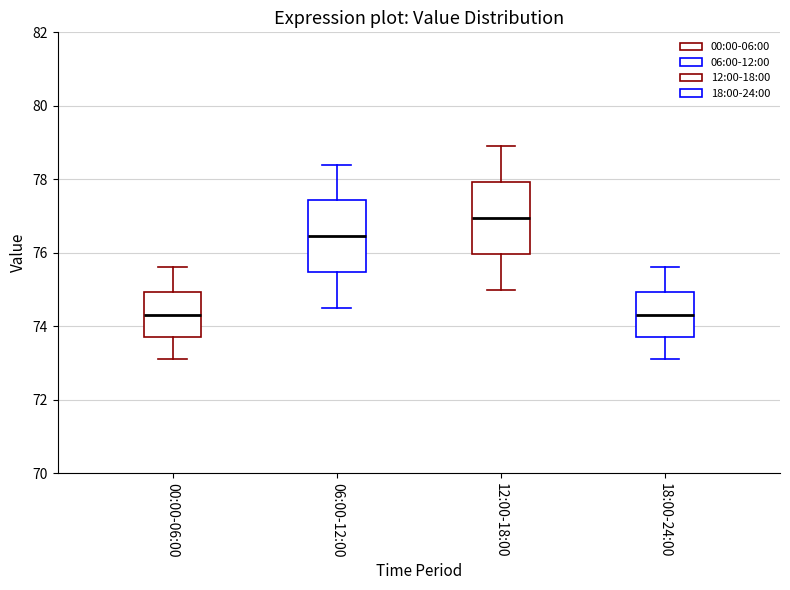

Reading left to right, read every box against the y-axis: the position of its median line, the range the box covers, and the ends of its whiskers. The values are not printed on the chart, so give them approximately, as read against the axis.

00:00-06:00: median 74.4, box 73.8 to 75.0, whiskers 73.2 to 75.6
06:00-12:00: median 76.4, box 75.4 to 77.4, whiskers 74.6 to 78.4
12:00-18:00: median 77.0, box 76.0 to 78.0, whiskers 75.0 to 79.0
18:00-24:00: median 74.4, box 73.8 to 75.0, whiskers 73.2 to 75.6